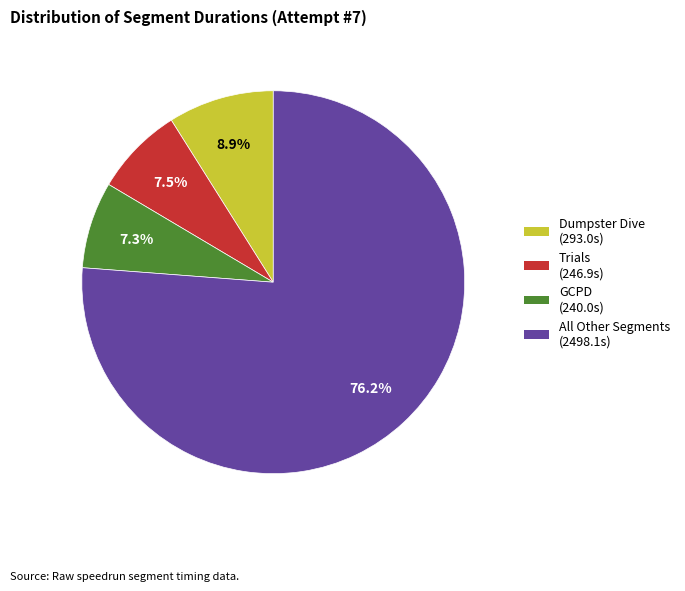

How many slices are in this pie chart?

4